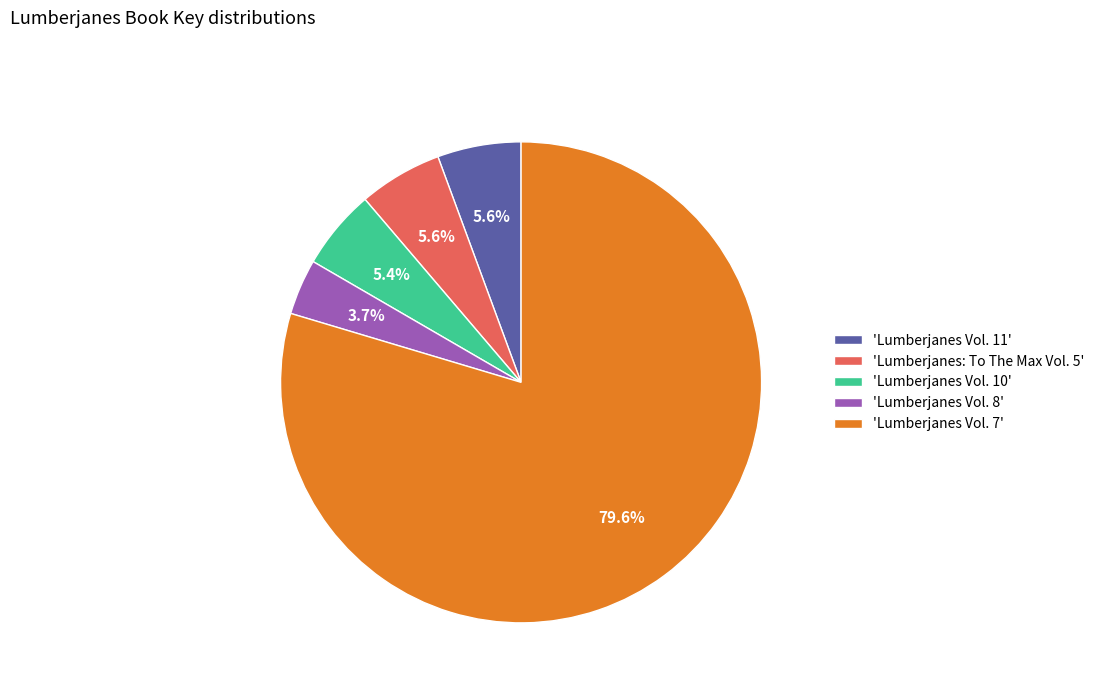

What is the largest slice in the pie chart?

'Lumberjanes Vol. 7'